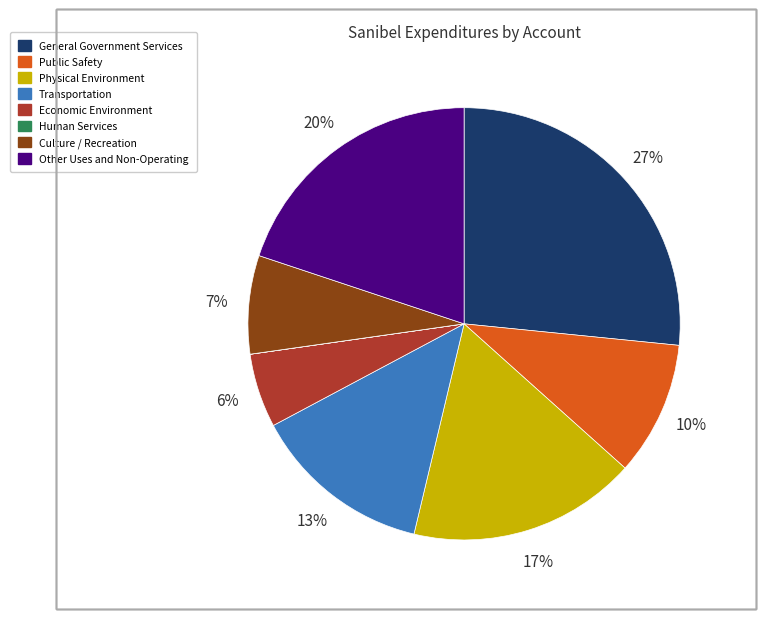

Is there a majority slice in this chart?

No